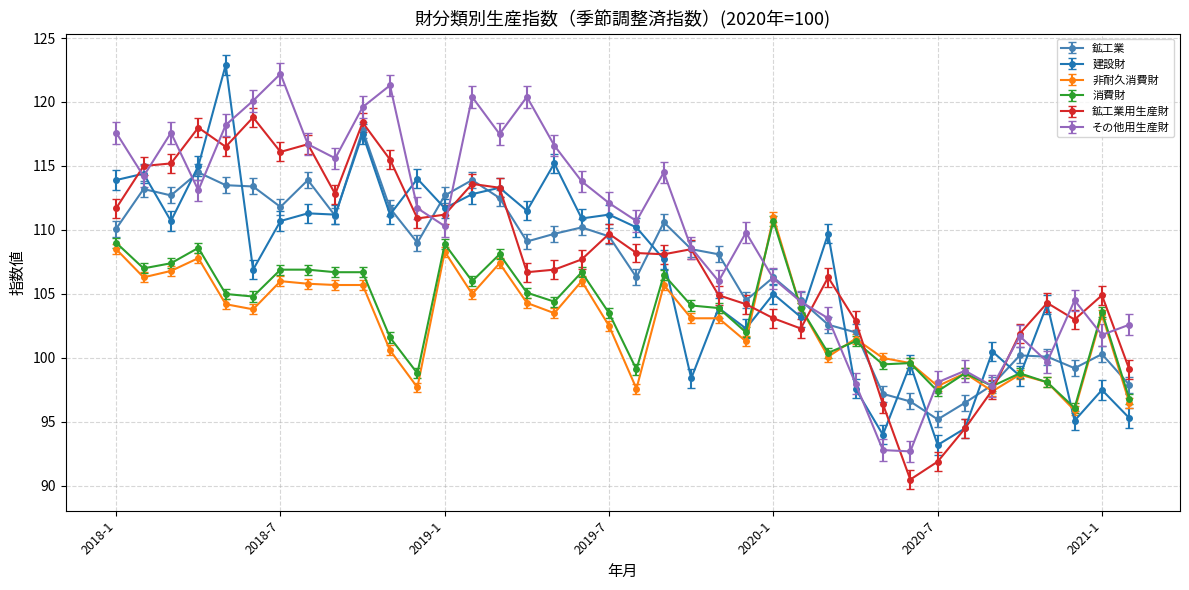

What is the minimum value shown in the chart?

90.5